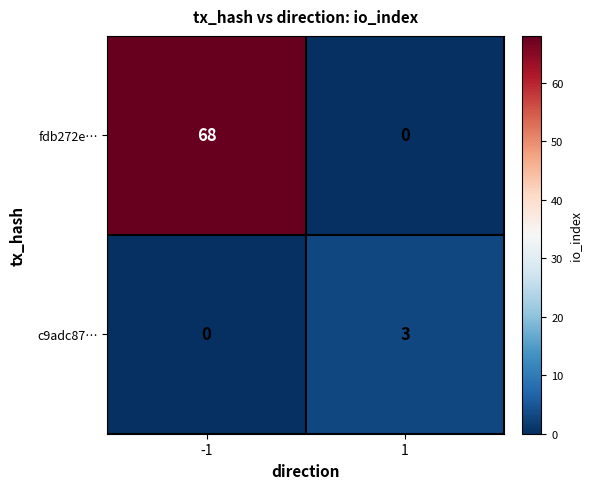

List the series in order of their peak value, highest first.

fdb272e…, c9adc87…